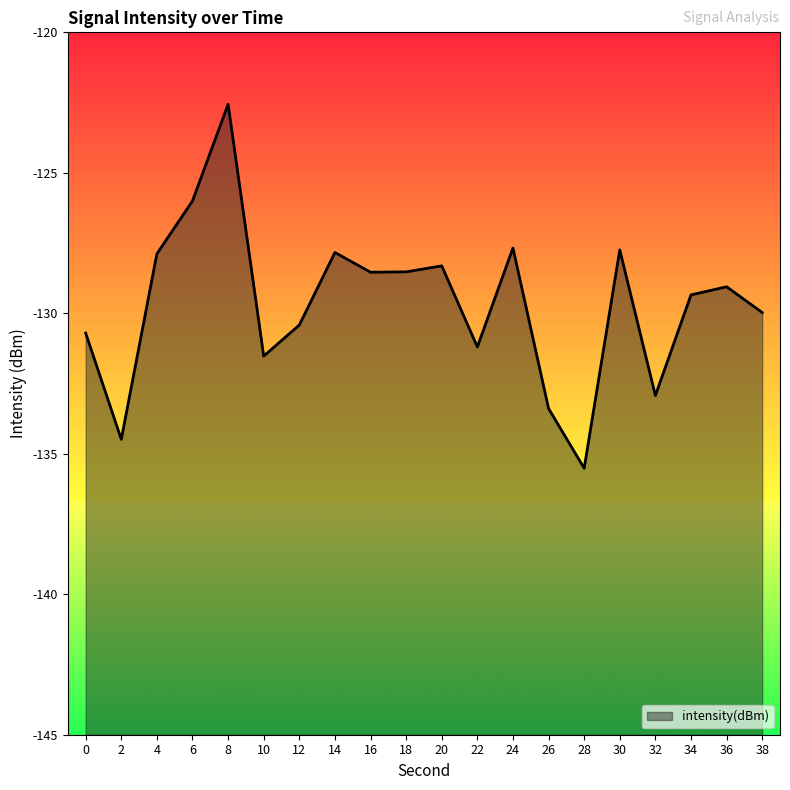

What is the value of the 18th point from the left?

-129.3